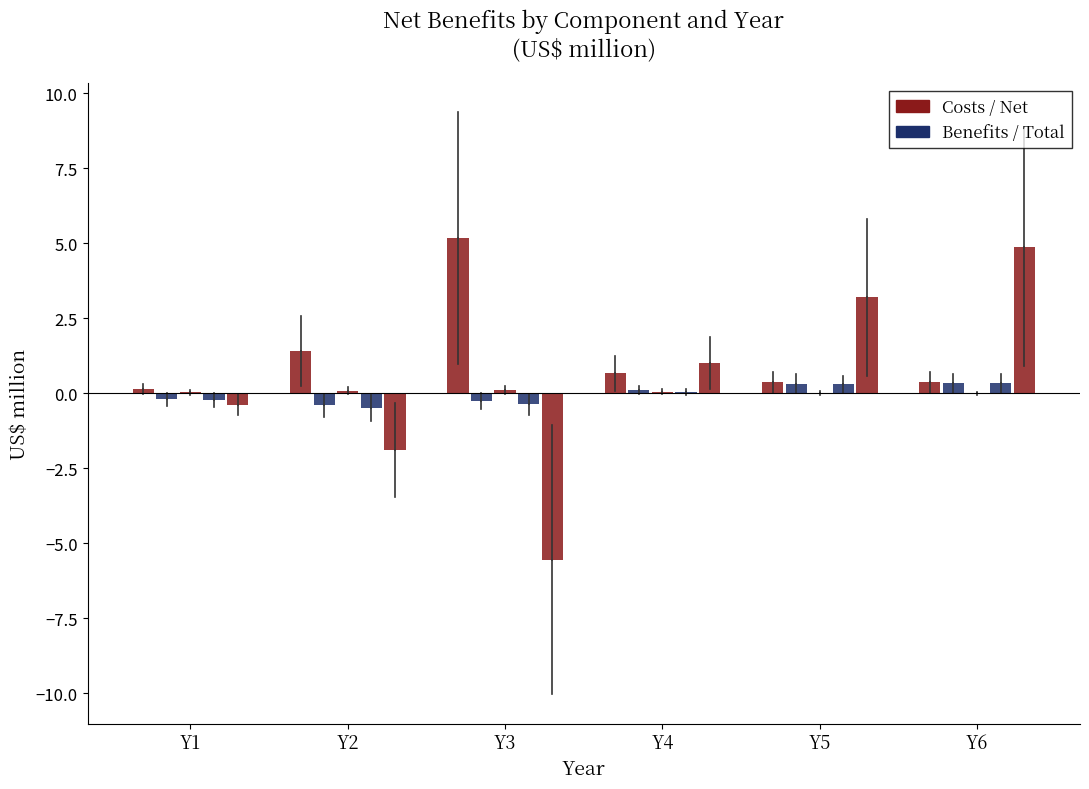

Between Y6 and Y2, which is larger?

Y2